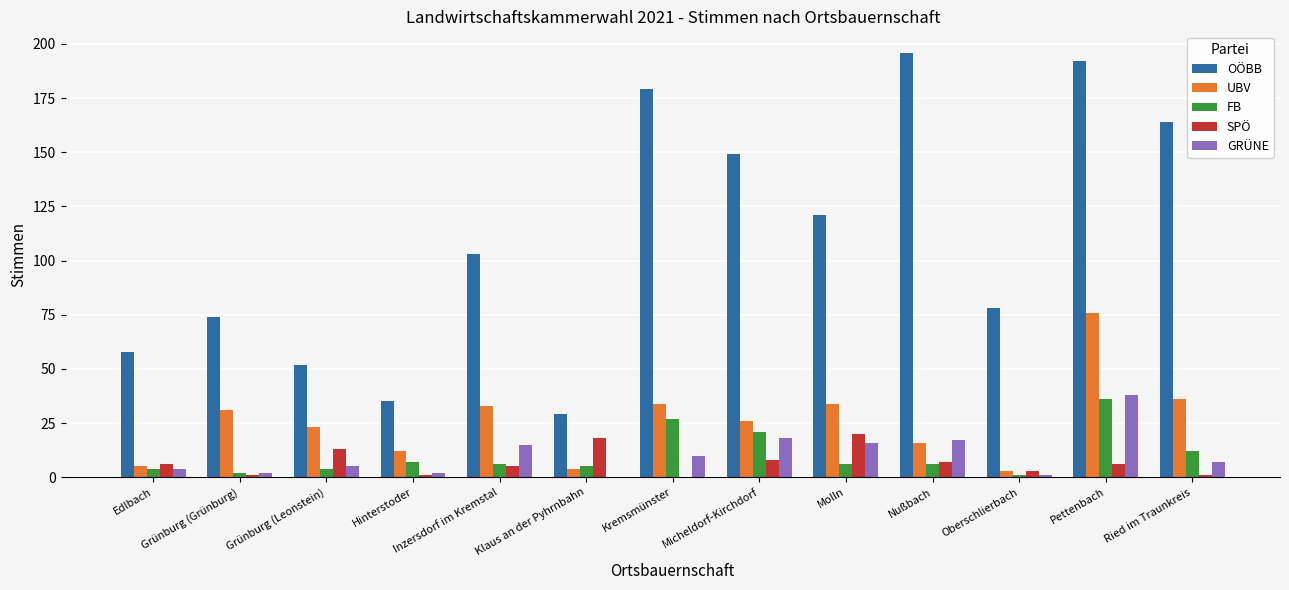

Count the number of data series in this chart.

5